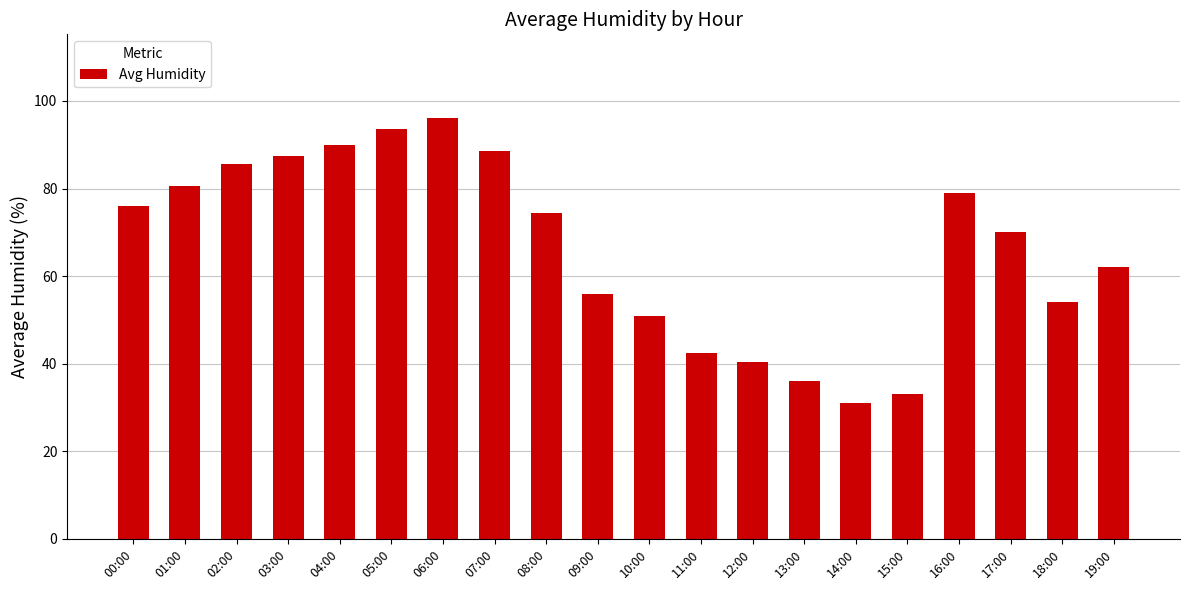

Between 07:00 and 09:00, which is larger?

07:00